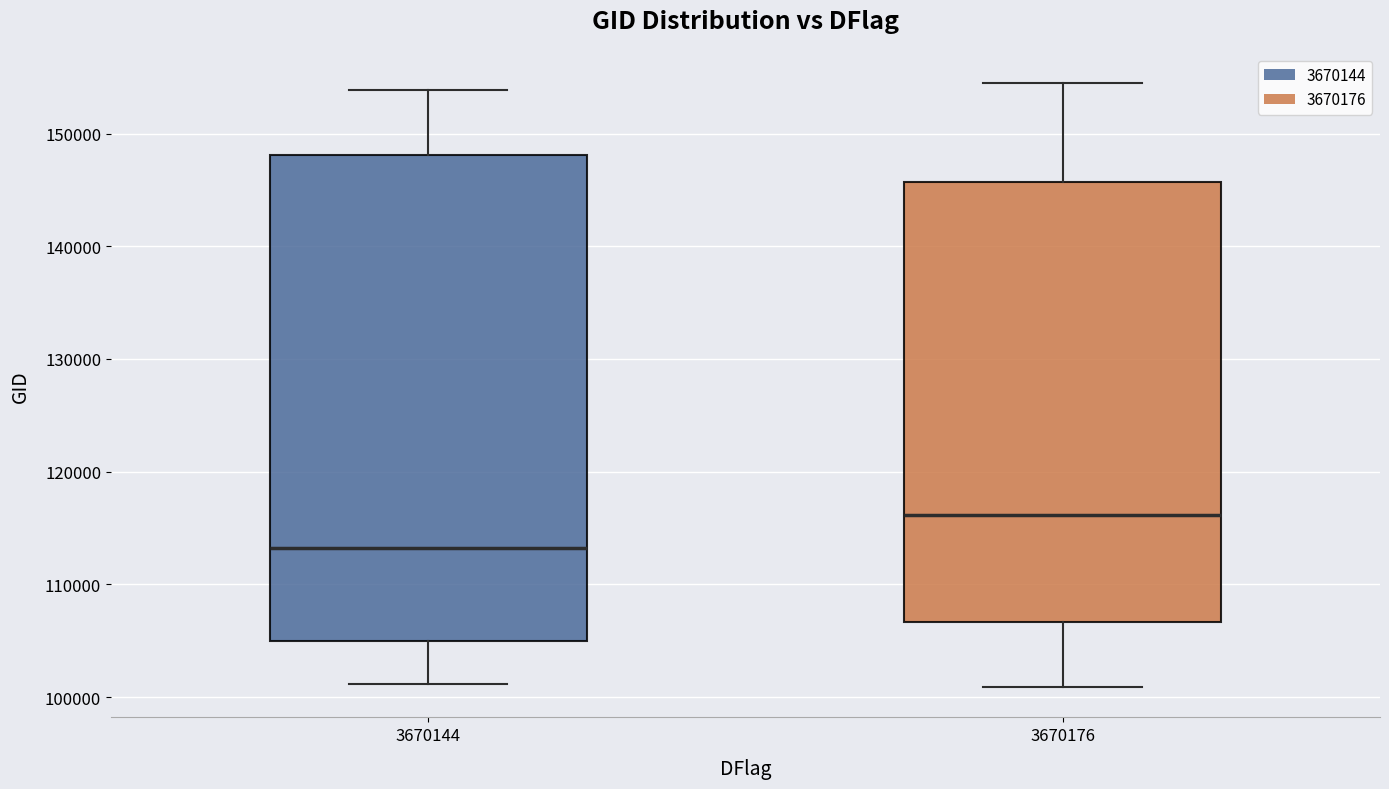

Reading left to right, read every box against the y-axis: the position of its median line, the range the box covers, and the ends of its whiskers. The values are not printed on the chart, so give them approximately, as read against the axis.

3670144: median 113000, box 105000 to 148000, whiskers 101000 to 154000
3670176: median 116000, box 107000 to 146000, whiskers 101000 to 154000